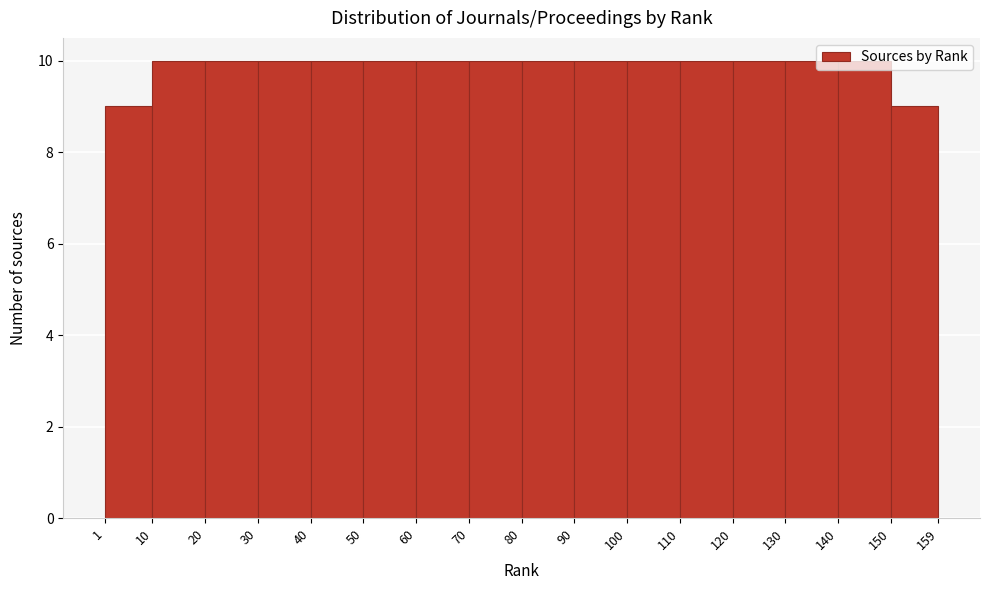

Reading left to right, list every bar in this chart as the range it spans on the x-axis followed by its height. The values are not printed on the chart, so give them approximately, as read against the axis.

1 to 10: 9
10 to 20: 10
20 to 30: 10
30 to 40: 10
40 to 50: 10
50 to 60: 10
60 to 70: 10
70 to 80: 10
80 to 90: 10
90 to 100: 10
100 to 110: 10
110 to 120: 10
120 to 130: 10
130 to 140: 10
140 to 150: 10
150 to 159: 9